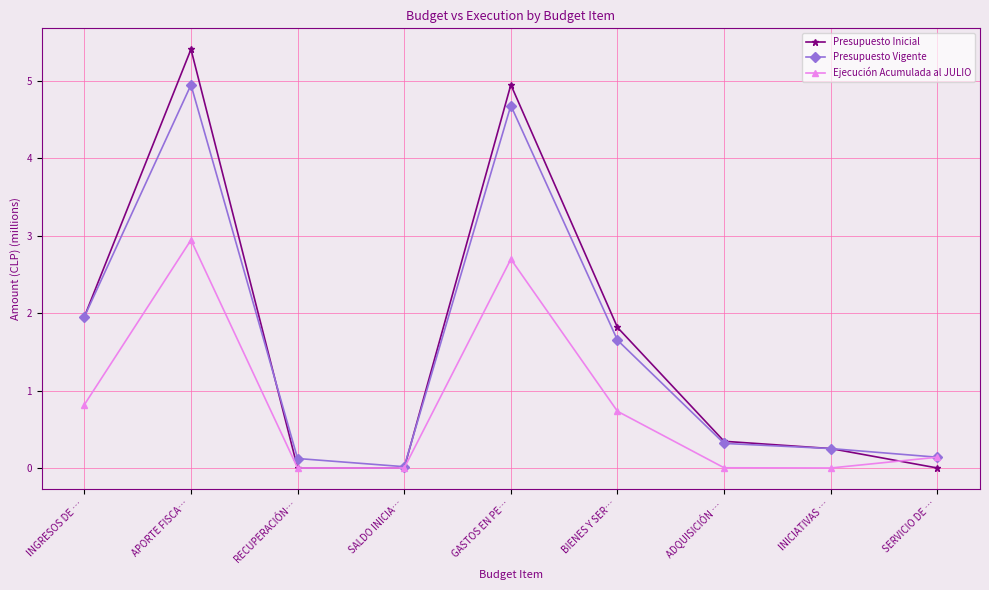

At how many categories does at least one series exceed 1?

4